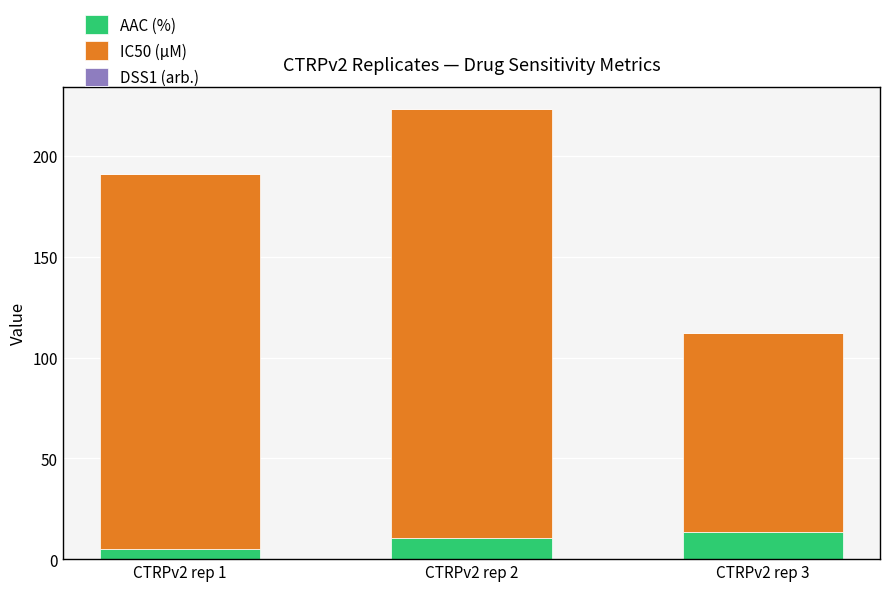

What is the maximum value for AAC (%)?

13.5